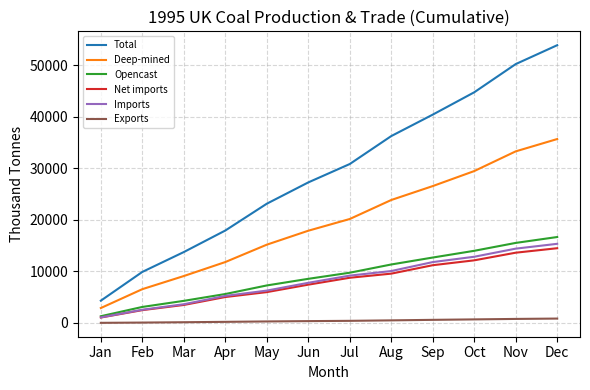

Which series has the widest spread of values?

Total